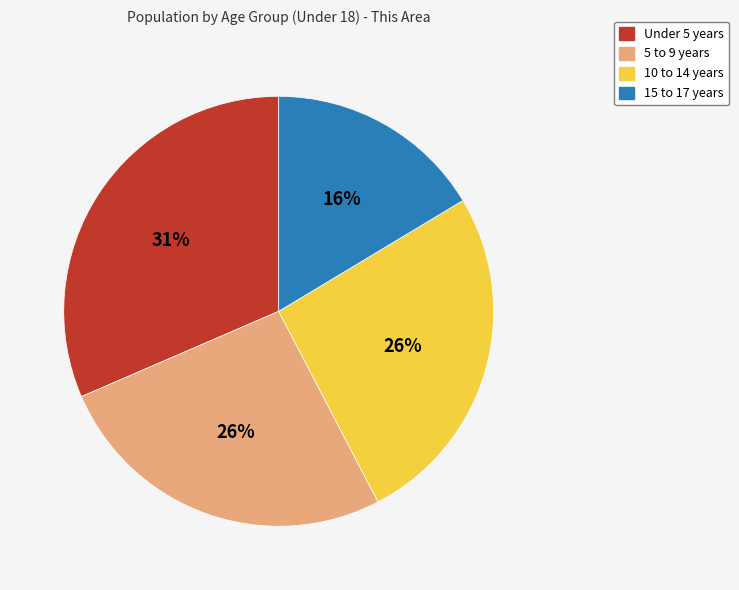

Do Under 5 years and 15 to 17 years together represent more than half of the pie?

No